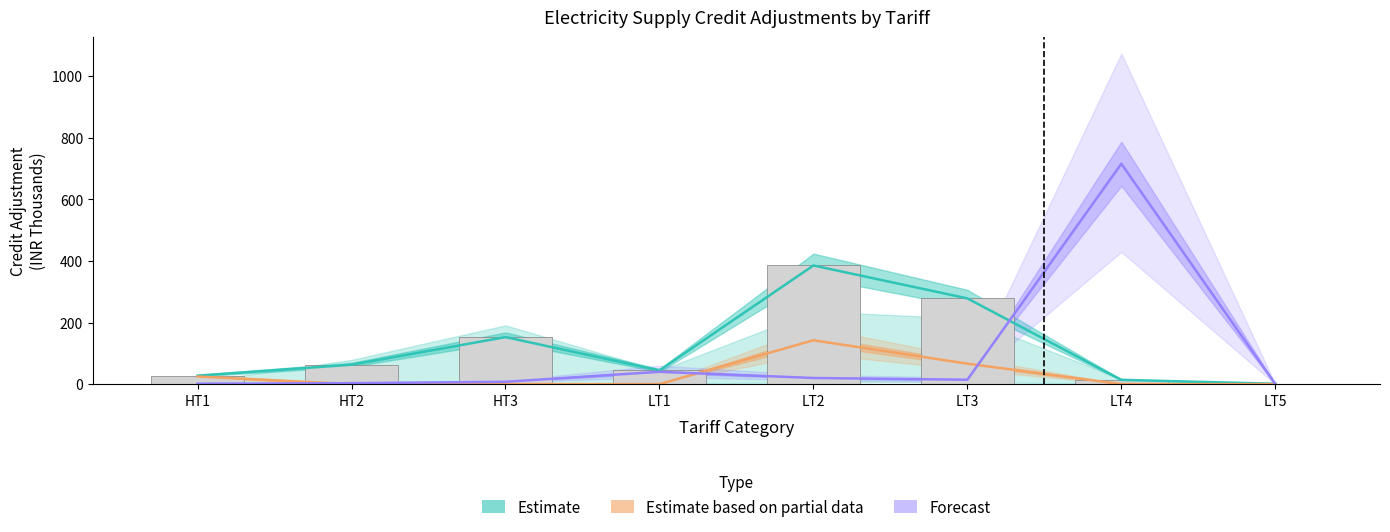

At which label does Estimate based on partial data reach its peak?

LT2